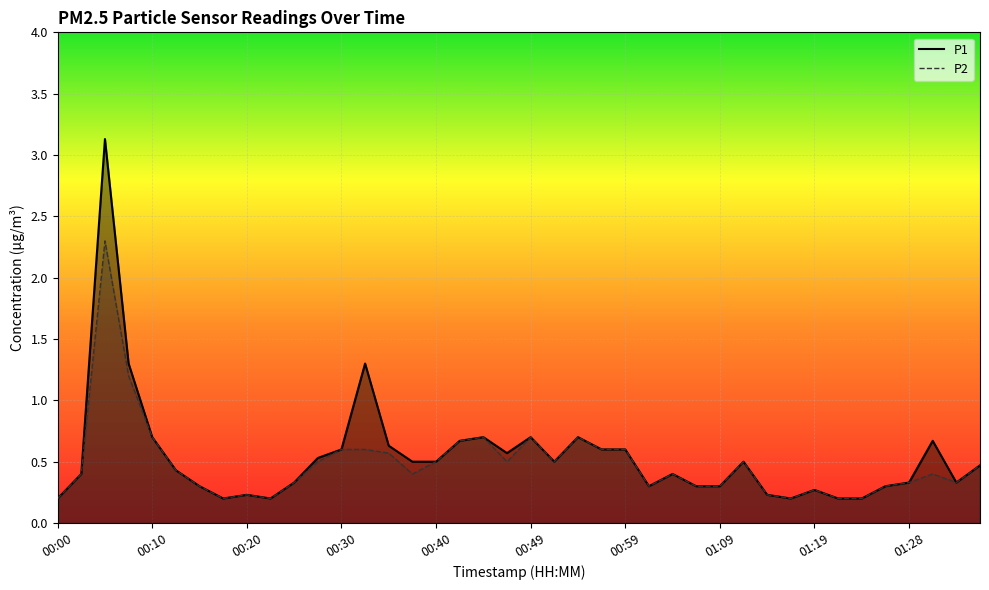

Rank the series by their average value, from highest to lowest.

P1, P2